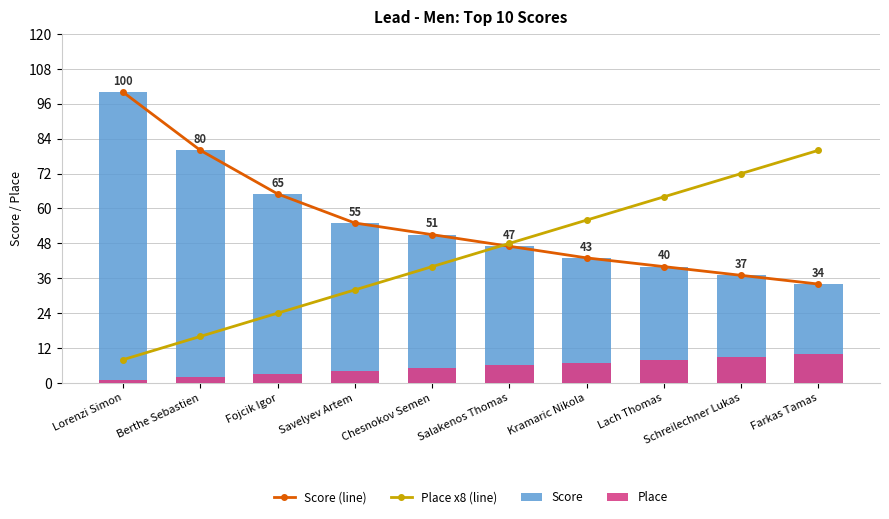

How many values in the Place x8 (line) series exceed 48?

4